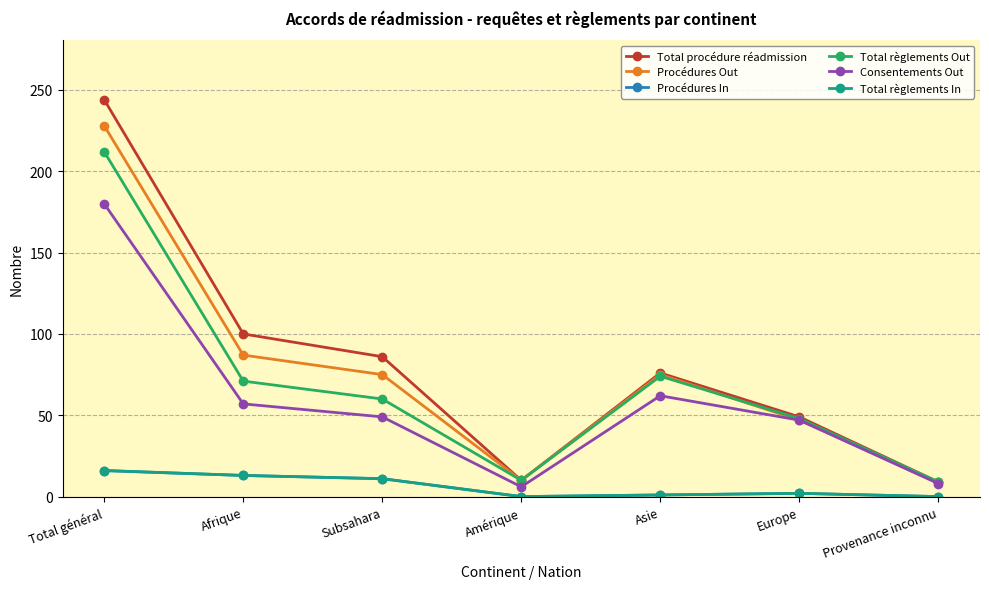

Reading right to left, extract all data points from this chart.

Total procédure réadmission: 9	49	76	10	86	100	244
Procédures Out: 9	47	75	10	75	87	228
Procédures In: 0	2	1	0	11	13	16
Total règlements Out: 9	48	74	10	60	71	212
Consentements Out: 8	47	62	6	49	57	180
Total règlements In: 0	2	1	0	11	13	16